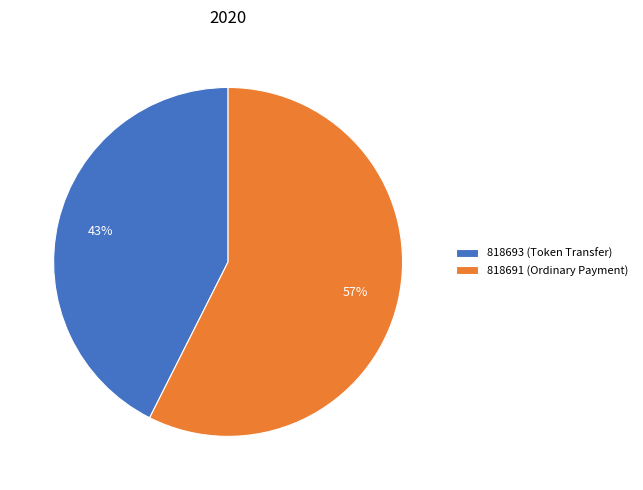

What percentage is the 818691 (Ordinary Payment) slice, to the nearest percent?

57%